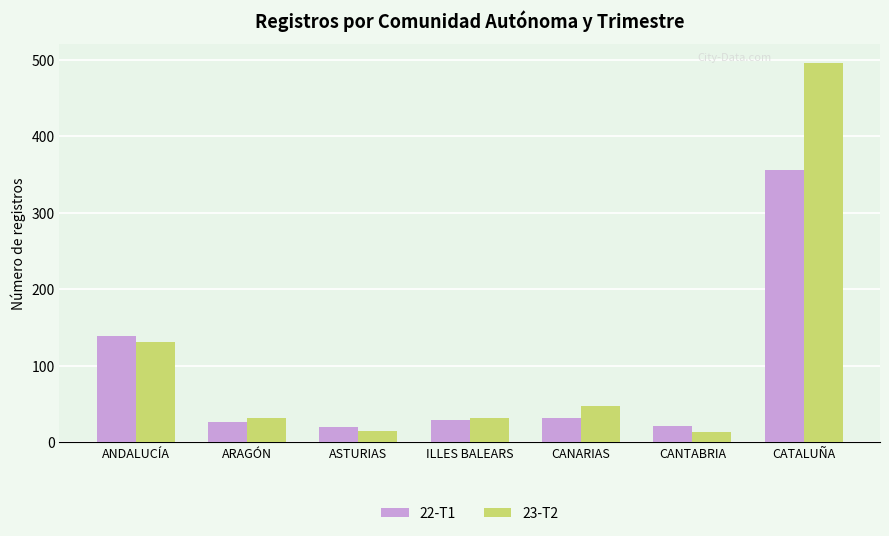

What is the sum of the 23-T2 values at CATALUÑA and ILLES BALEARS?

527